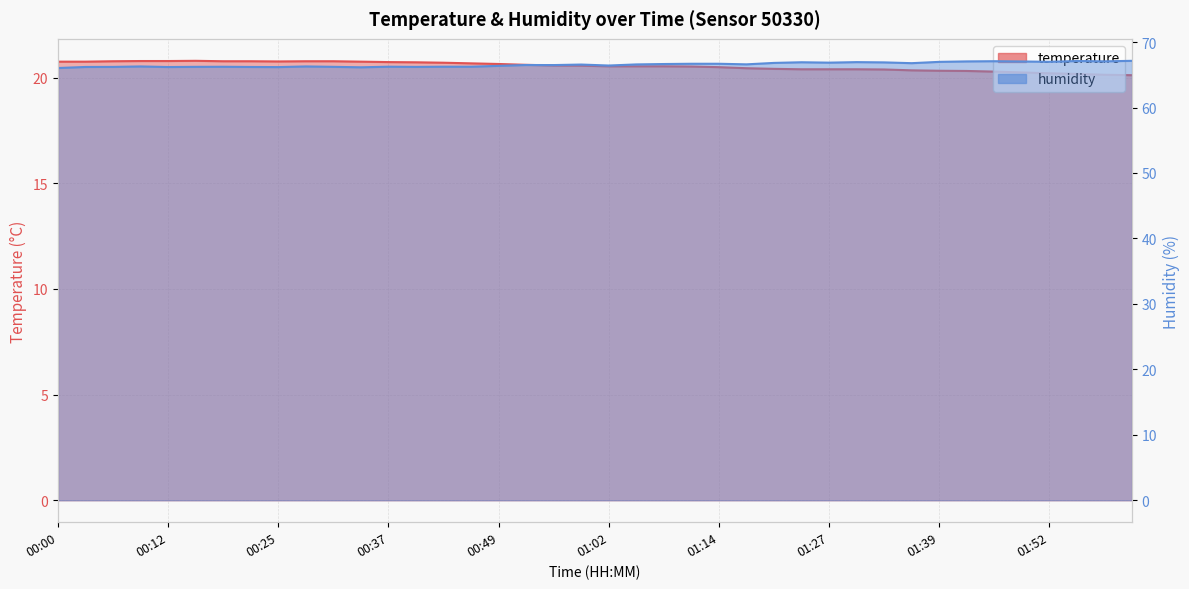

The temperature series shows 20.8 at 00:28. True or false?

True